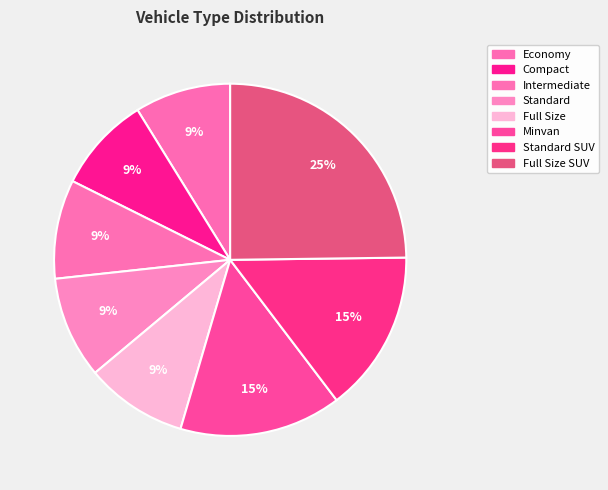

What percentage is the Intermediate slice, to the nearest percent?

9%